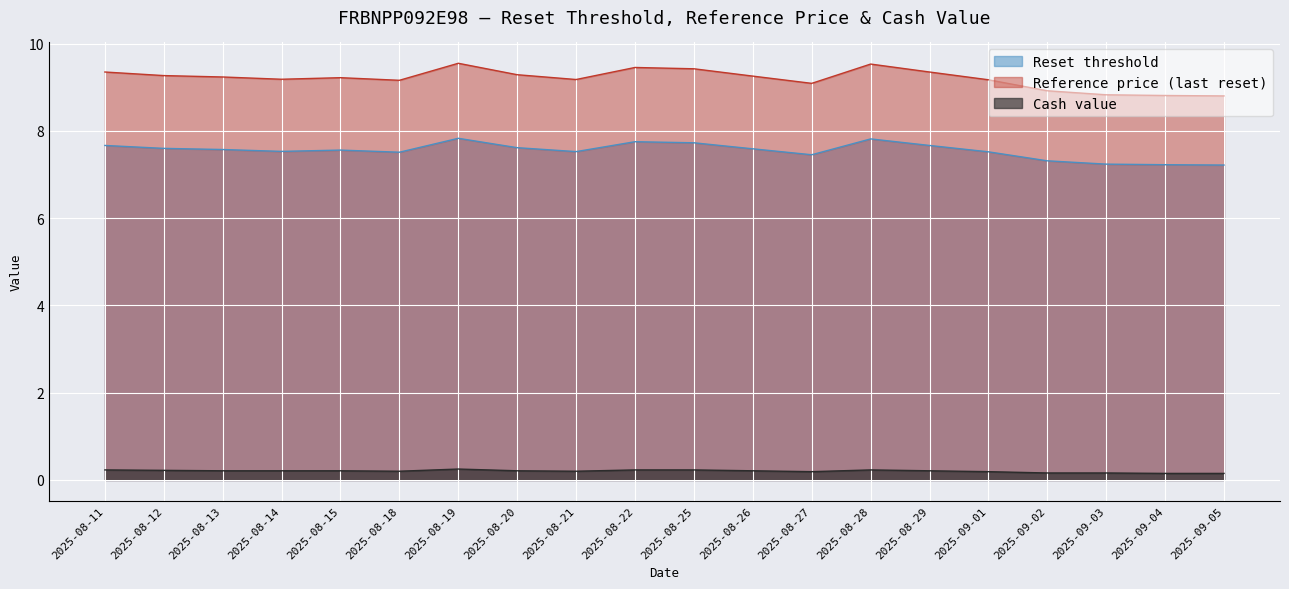

Reading left to right, transcribe all the data shown in this chart.

Reset threshold: 2025-08-11=7.7	2025-08-12=7.6	2025-08-13=7.6	2025-08-14=7.5	2025-08-15=7.6	2025-08-18=7.5	2025-08-19=7.8	2025-08-20=7.6	2025-08-21=7.5	2025-08-22=7.8	2025-08-25=7.7	2025-08-26=7.6	2025-08-27=7.5	2025-08-28=7.8	2025-08-29=7.7	2025-09-01=7.5	2025-09-02=7.3	2025-09-03=7.2	2025-09-04=7.2	2025-09-05=7.2
Reference price (last reset): 2025-08-11=9.3	2025-08-12=9.3	2025-08-13=9.2	2025-08-14=9.2	2025-08-15=9.2	2025-08-18=9.2	2025-08-19=9.5	2025-08-20=9.3	2025-08-21=9.2	2025-08-22=9.5	2025-08-25=9.4	2025-08-26=9.3	2025-08-27=9.1	2025-08-28=9.5	2025-08-29=9.3	2025-09-01=9.2	2025-09-02=8.9	2025-09-03=8.8	2025-09-04=8.8	2025-09-05=8.8
Cash value: 2025-08-11=0.2	2025-08-12=0.2	2025-08-13=0.2	2025-08-14=0.2	2025-08-15=0.2	2025-08-18=0.2	2025-08-19=0.2	2025-08-20=0.2	2025-08-21=0.2	2025-08-22=0.2	2025-08-25=0.2	2025-08-26=0.2	2025-08-27=0.2	2025-08-28=0.2	2025-08-29=0.2	2025-09-01=0.2	2025-09-02=0.2	2025-09-03=0.2	2025-09-04=0.1	2025-09-05=0.1